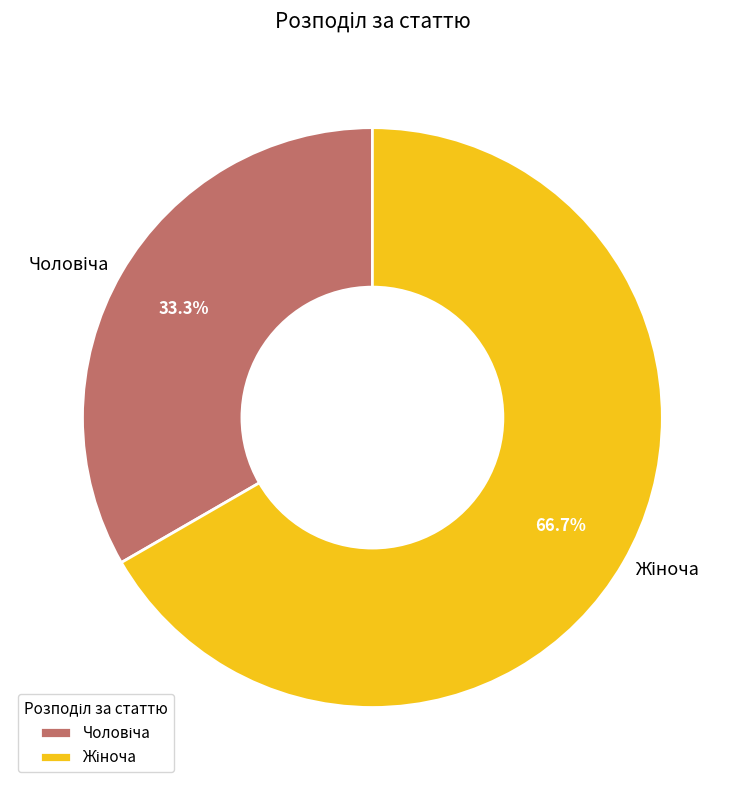

Is there any slice that represents more than half of the pie?

Yes